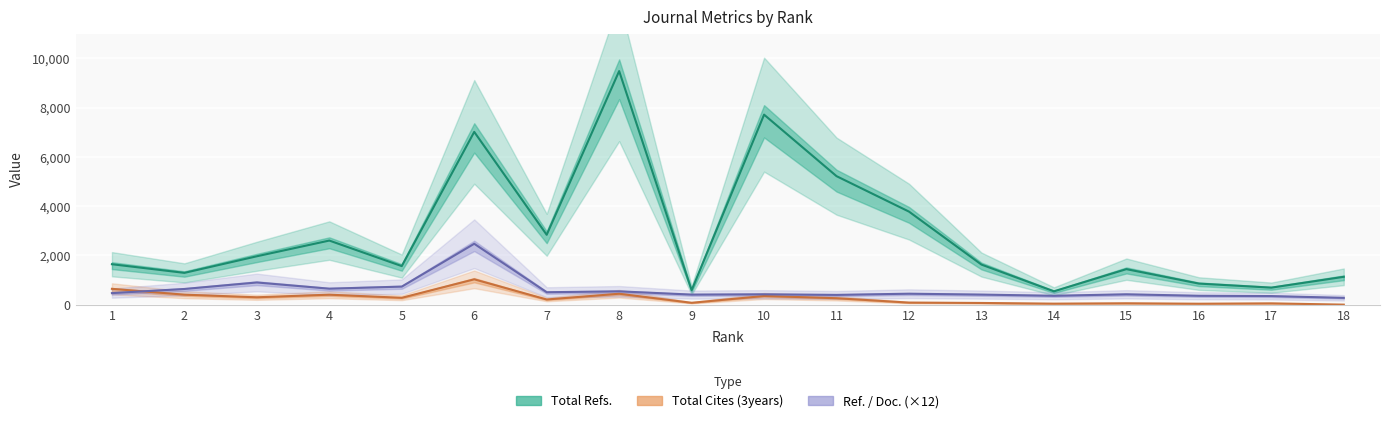

What is the value of the Total Cites (3years) point at the 8th from the left?

443